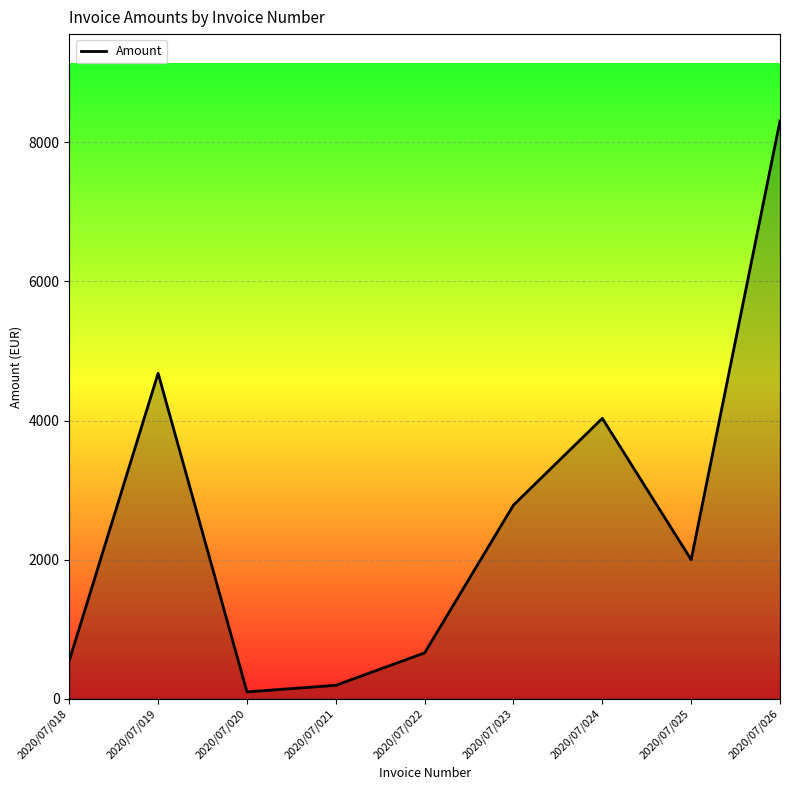

Does the chart have visible grid lines?

Yes